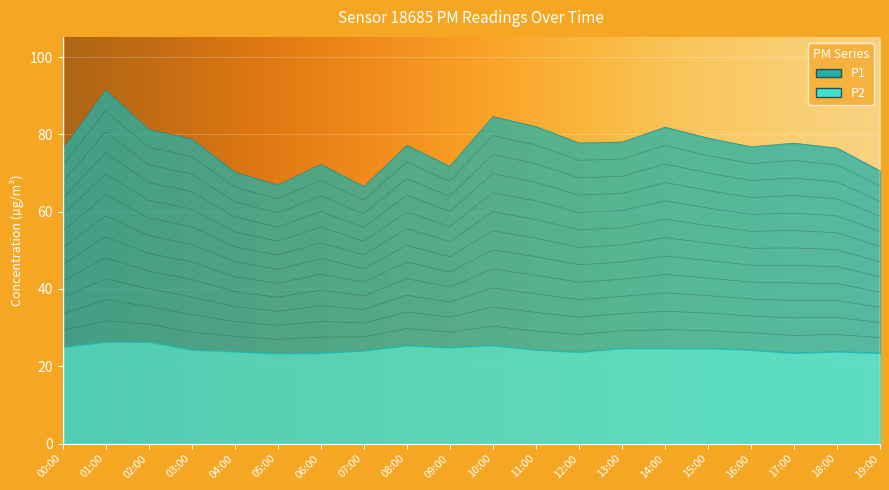

What is the ratio of the value at 17:00 to the value at 05:00?

1.2